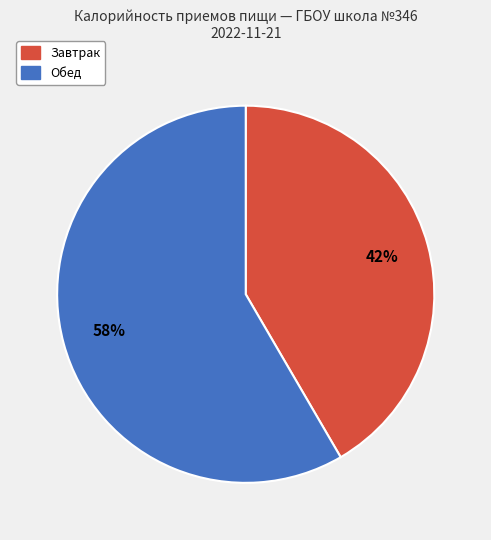

To the nearest percent, what portion does Завтрак represent?

42%